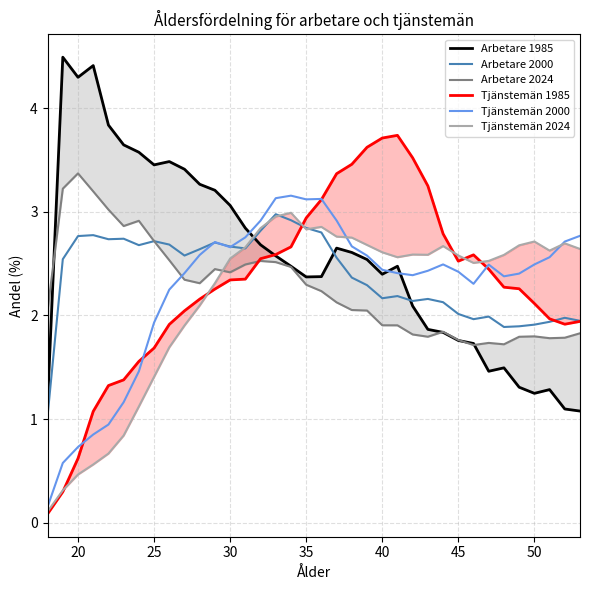

True or false: Tjänstemän 2000 has a value of 2.7 at 30.

True